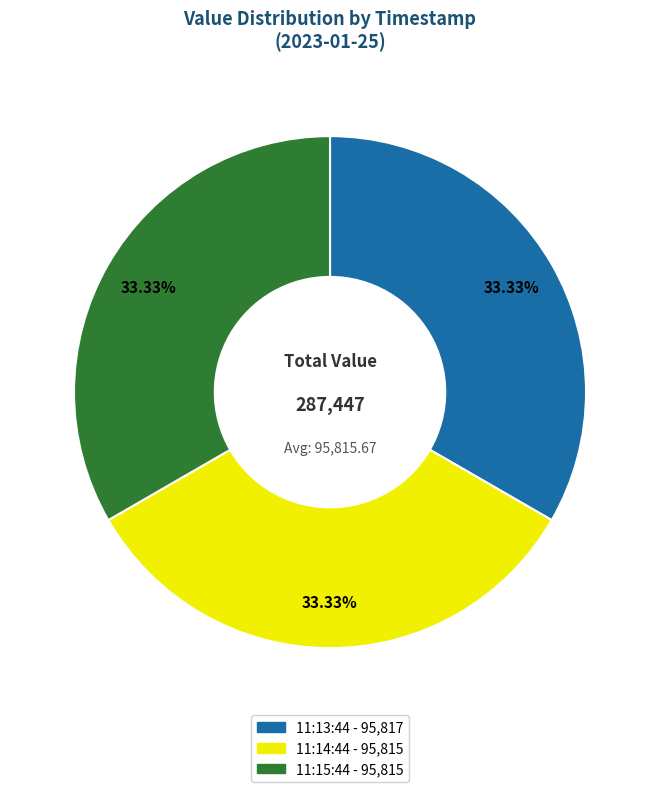

Does any single category account for the majority?

No